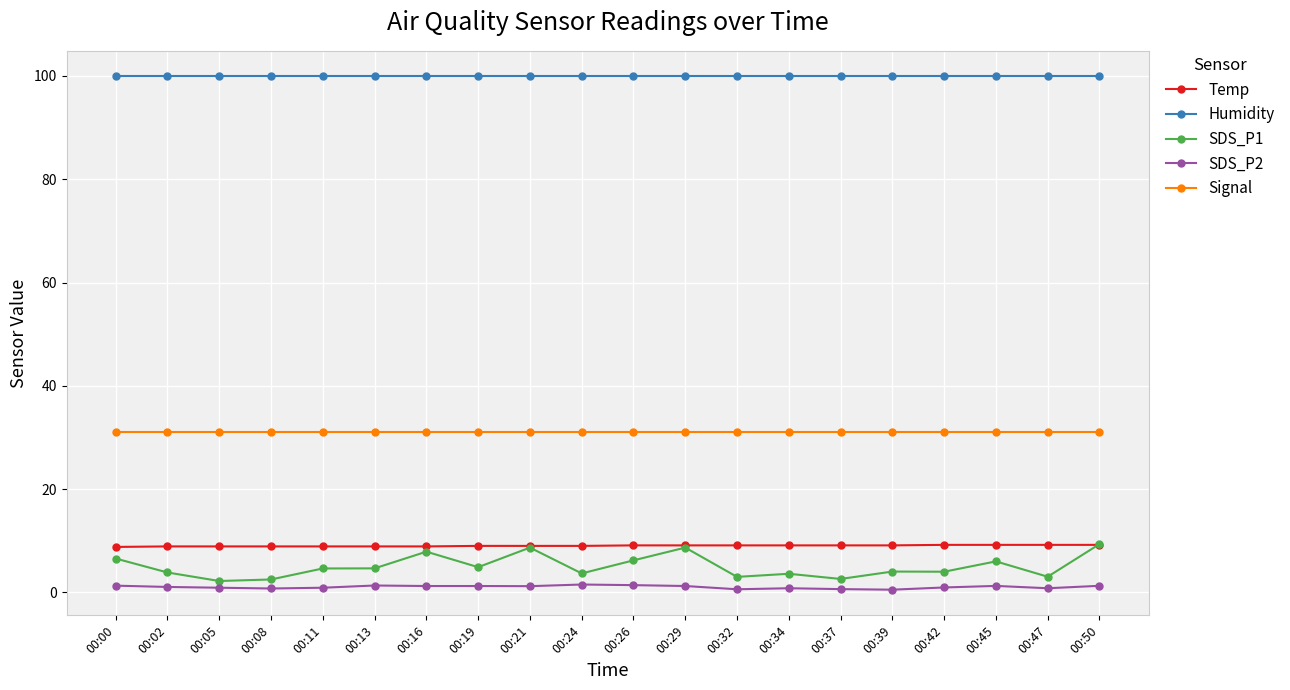

What is the greatest value displayed?

99.9